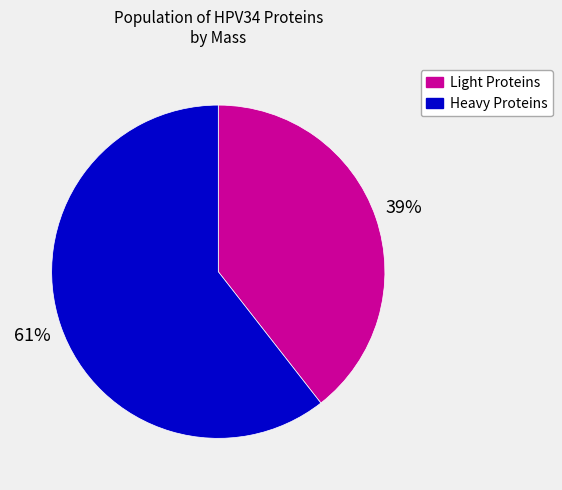

Does any single category account for the majority?

Yes